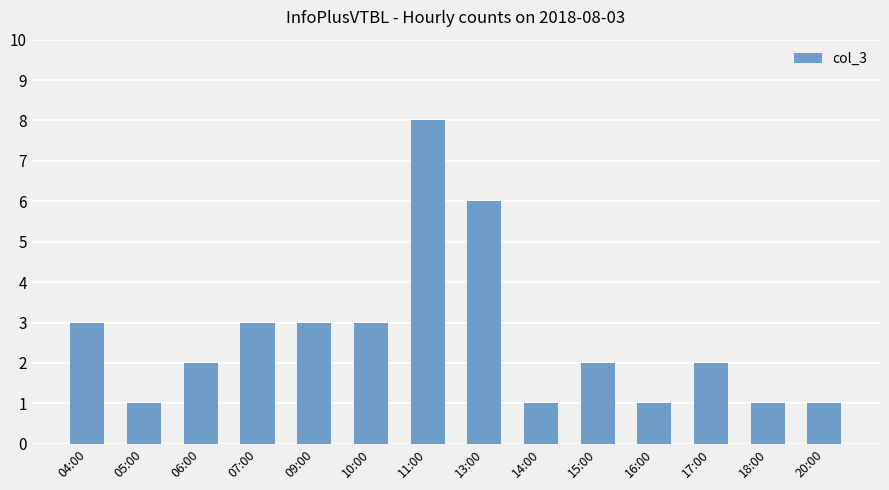

Approximately how many times larger is the value at 18:00 compared to 07:00?

0.3